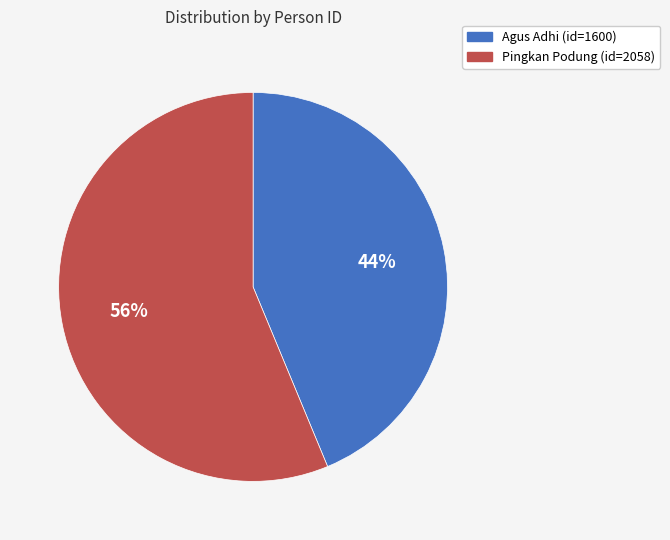

Do Pingkan Podung and Agus Adhi together represent more than half of the pie?

Yes